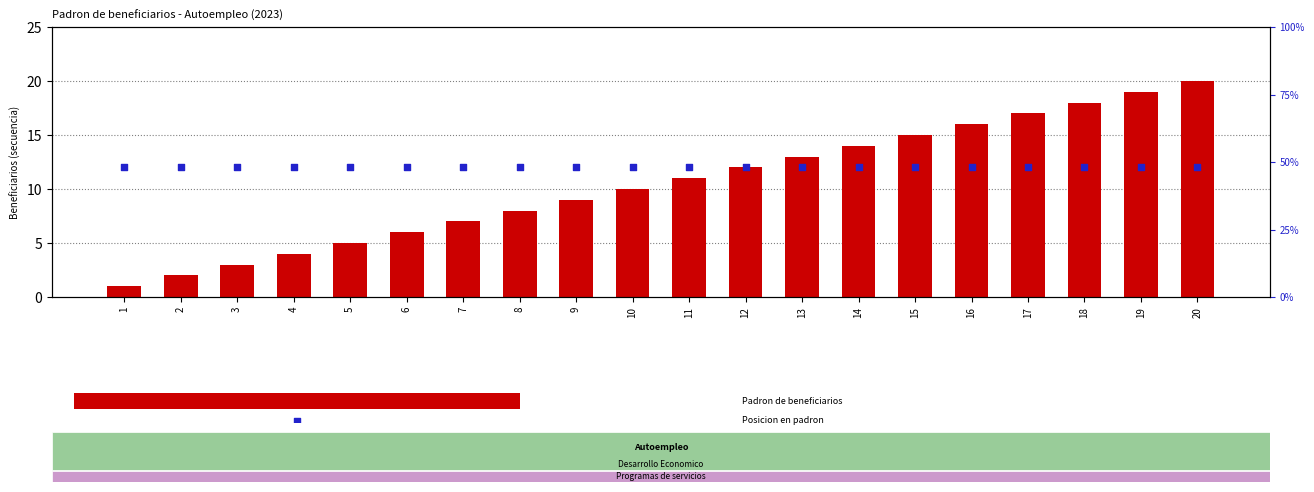

Is the value of Posicion en padron at 13 greater than the value of Padron de beneficiarios at 2?

Yes